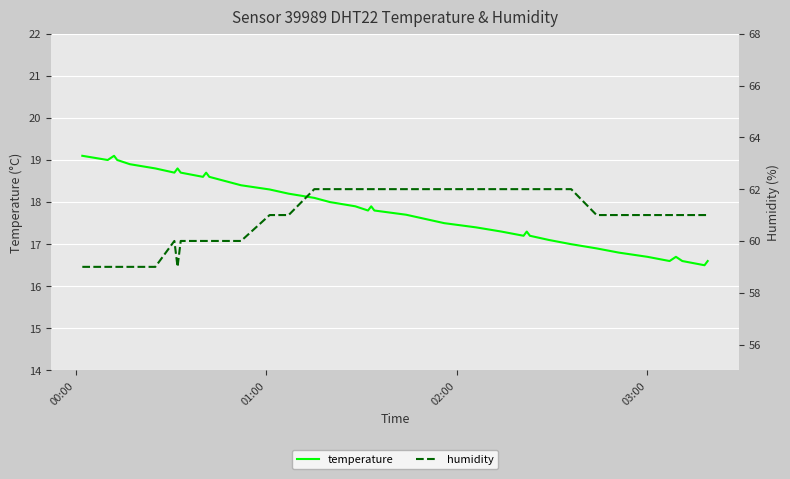

Count the number of data series in this chart.

2